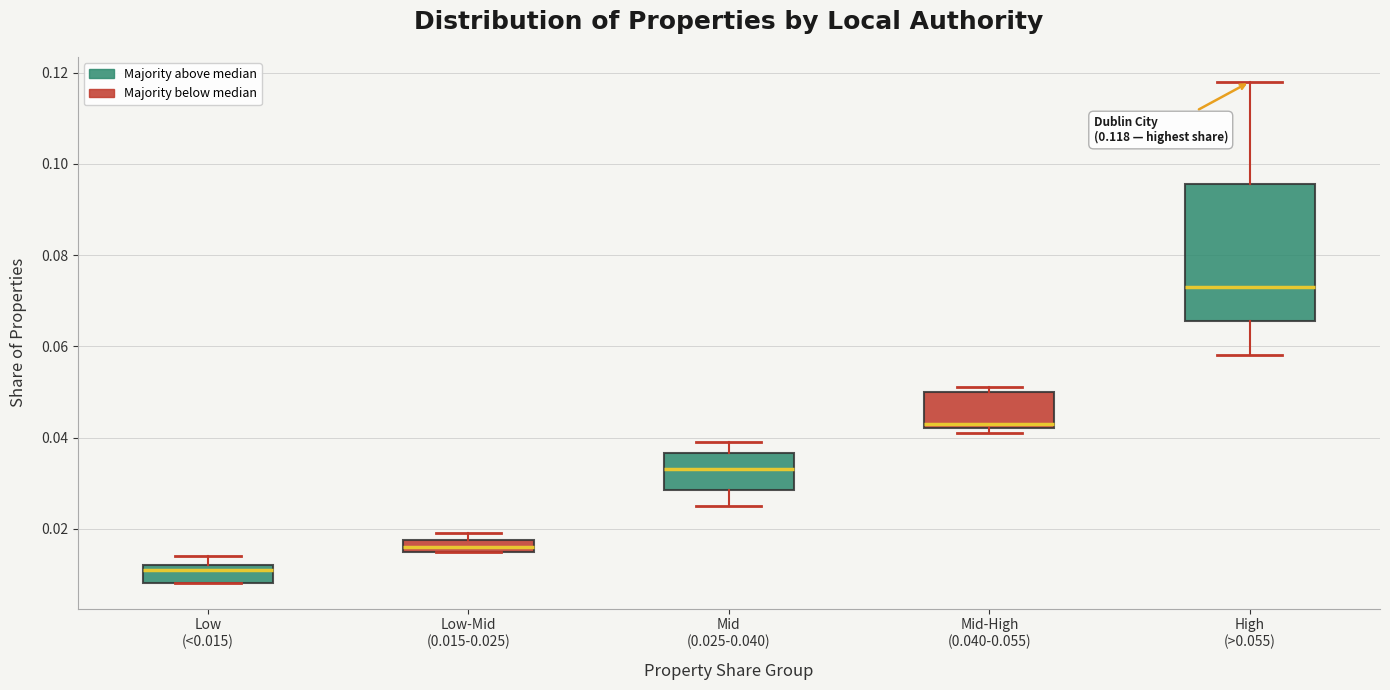

Which box's median line is the highest?

High (>0.055)